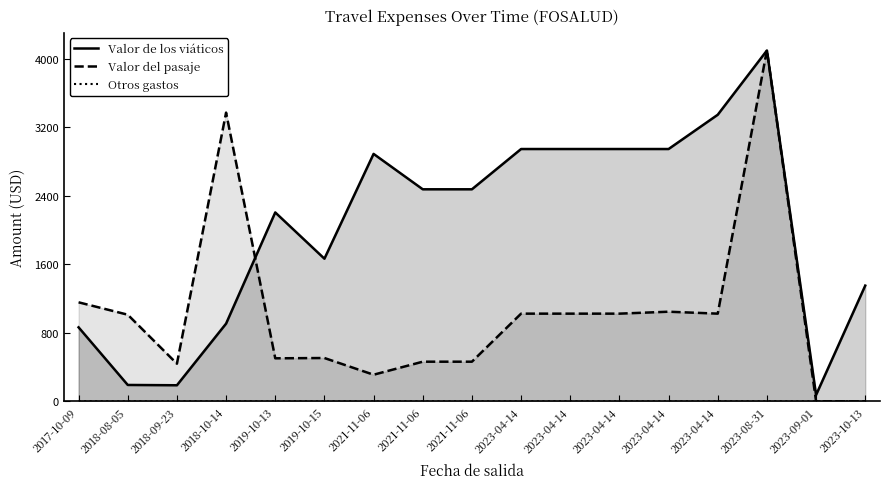

Reading left to right, what are all the values shown in this chart?

Valor de los viáticos: 864.0	191.5	188.0	907.2	2205.0	1665.0	2888.0	2475.0	2475.0	2945.0	2945.0	2945.0	2945.0	3345.0	4095.0	75.0	1351.0
Valor del pasaje: 1156.0	1011.4	439.6	3369.8	502.5	505.9	311.1	463.1	463.1	1023.8	1023.8	1023.8	1046.4	1023.8	4099.8	0.0	0.0
Otros gastos: 0.1	0.0	0.0	0.0	0.1	0.1	0.0	0.0	0.0	0.0	0.0	0.0	0.0	0.1	0.1	0.1	0.1